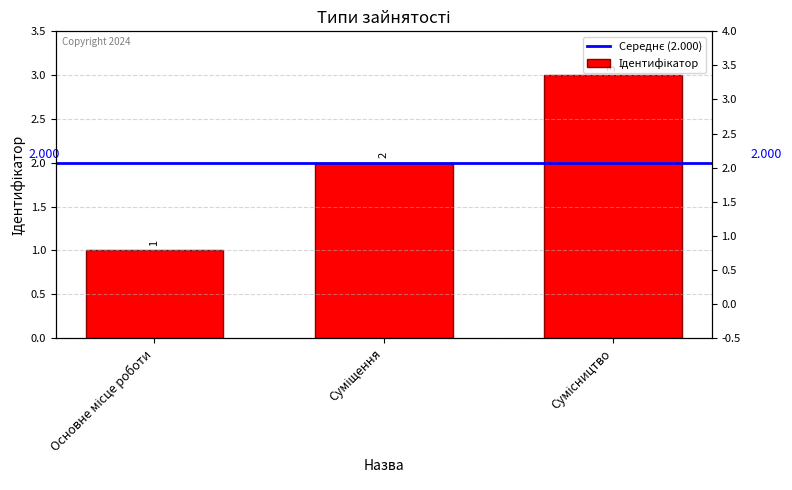

What value does the data have at Основне місце роботи?

1